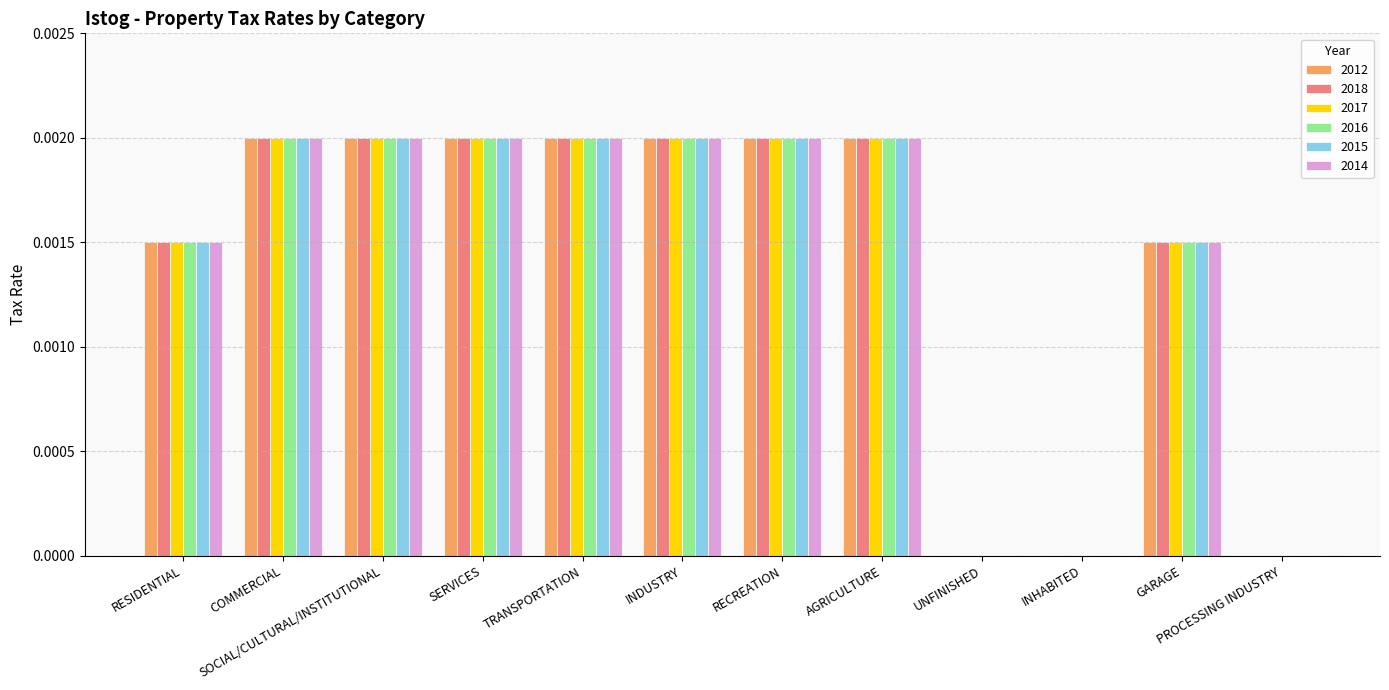

Is it true that 2014 equals 0.0 at AGRICULTURE?

True